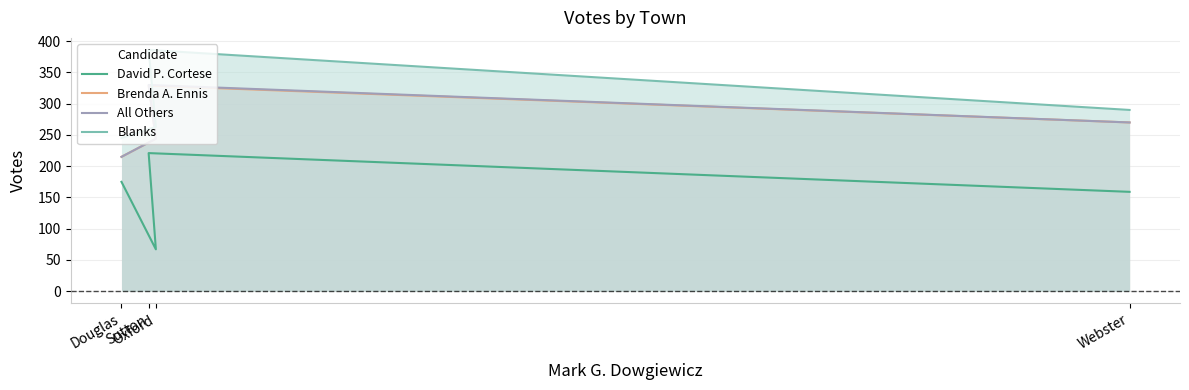

At how many categories does at least one series exceed 319?

1